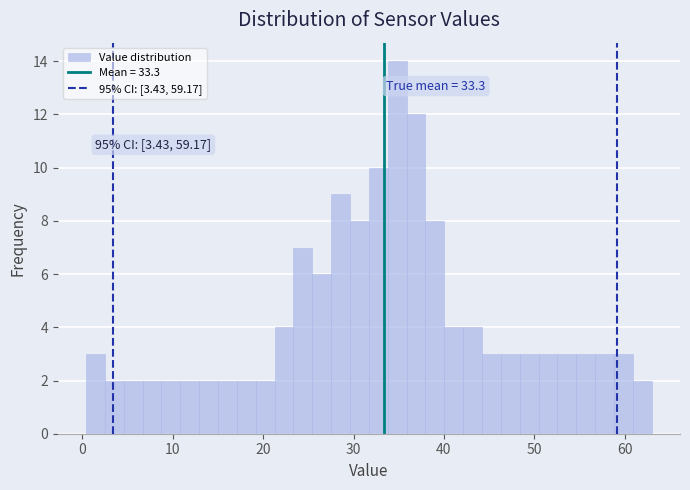

Around what value on the x-axis is the tallest bar? Give the approximate position of its centre, as read against the axis.

35